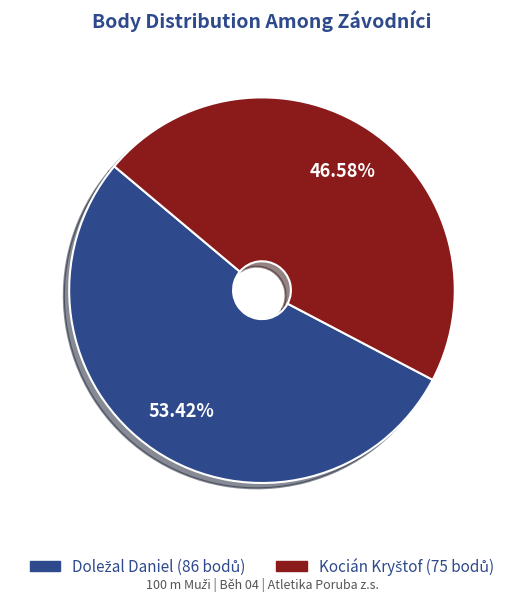

Is there a majority slice in this chart?

Yes